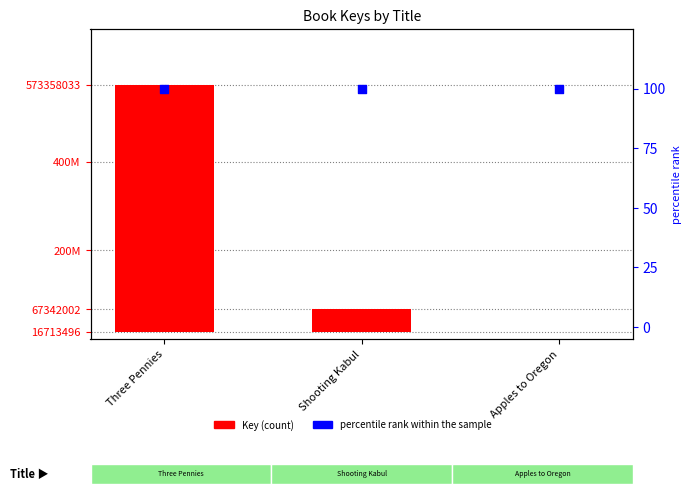

Which series has the largest total across all categories?

Key